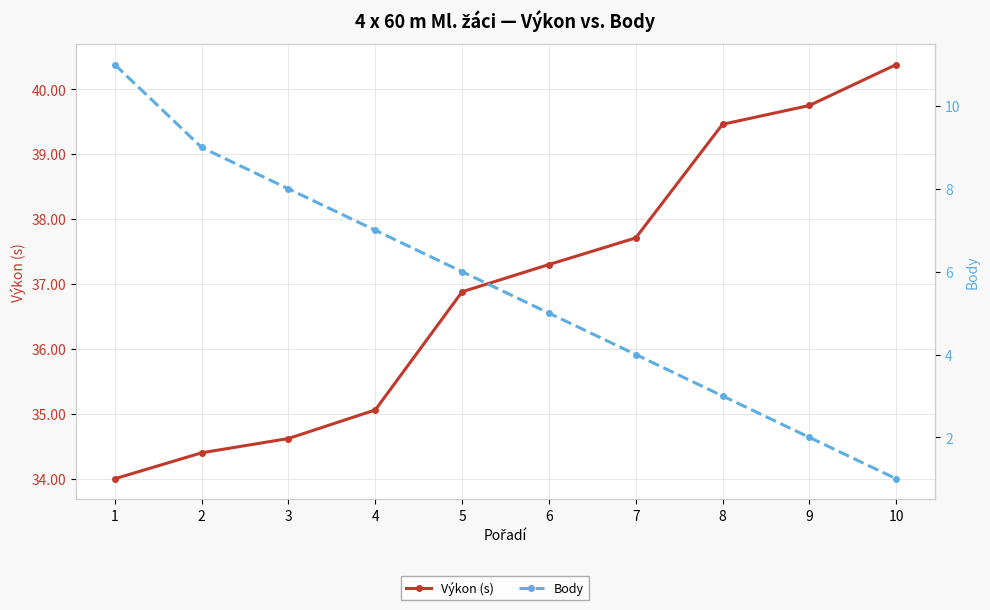

How many series are shown in this chart?

2